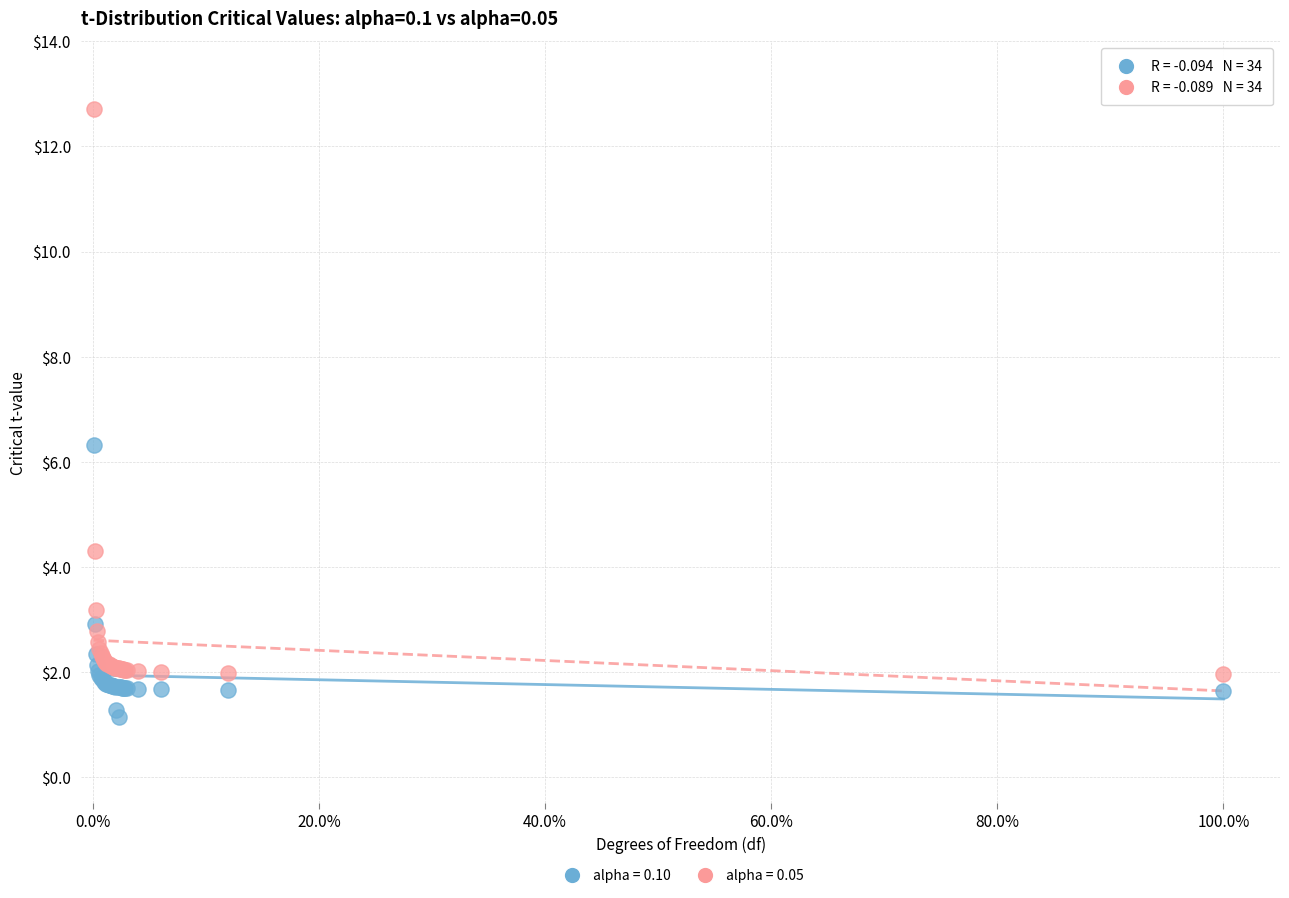

Across all series, what Y value is closest to 6?

6.3